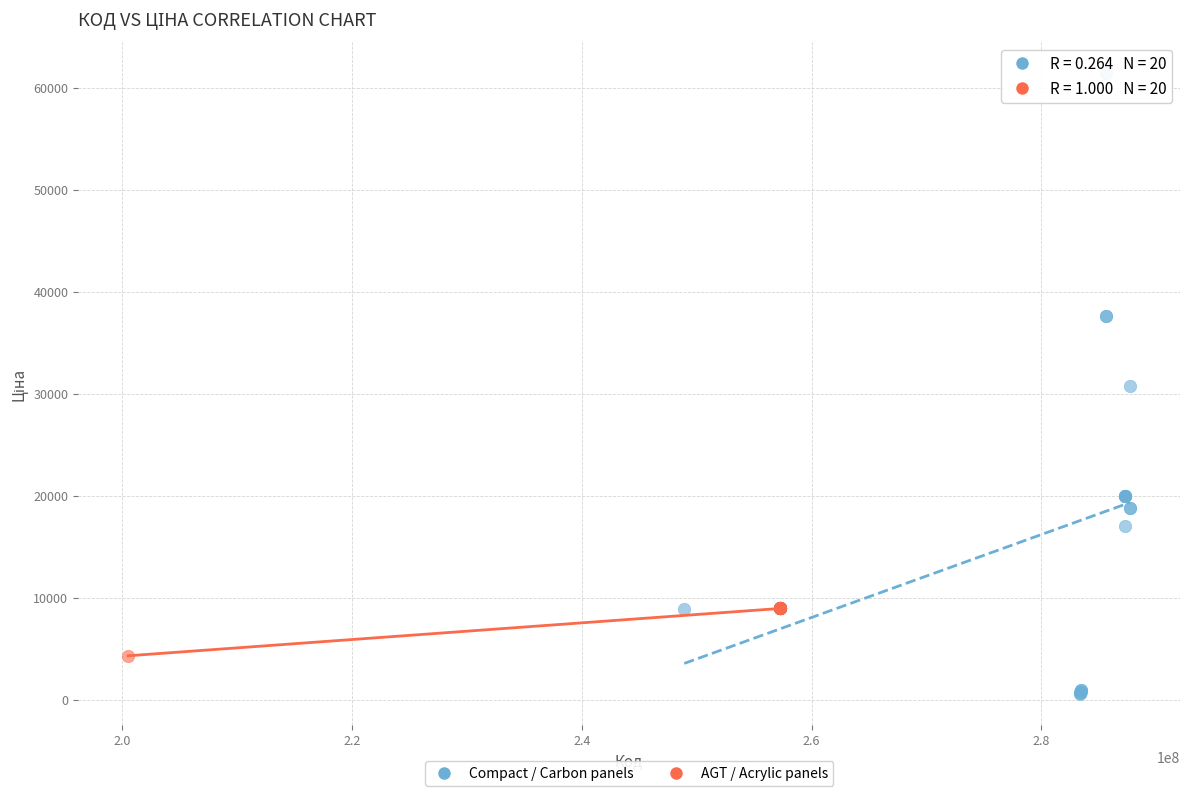

Which series has the largest Y range (max minus min)?

Compact / Carbon panels